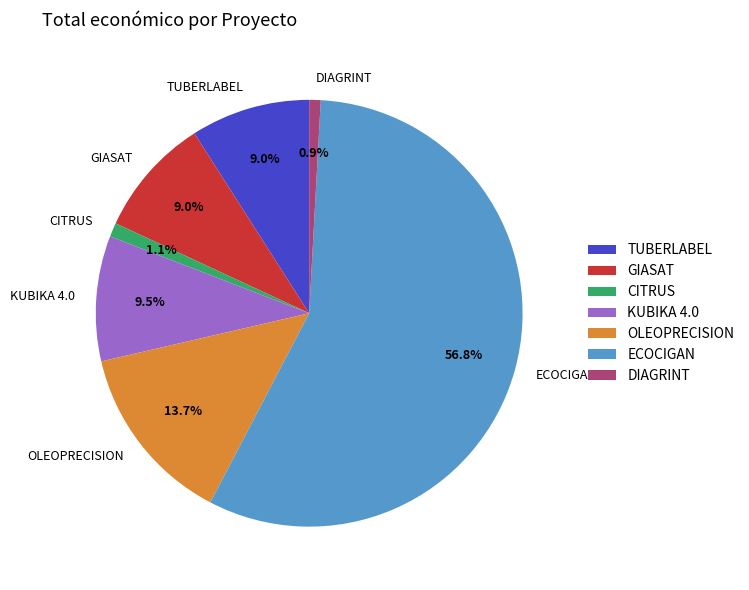

Is the sum of TUBERLABEL and ECOCIGAN greater than half?

Yes